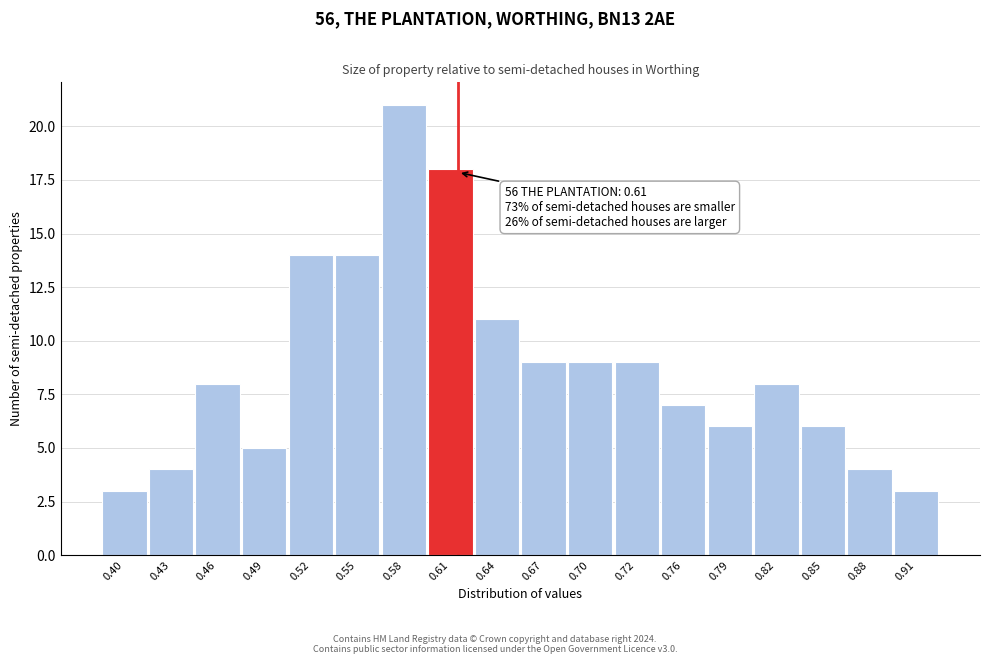

Over which range of the x-axis is the bar tallest?

0.56 to 0.59